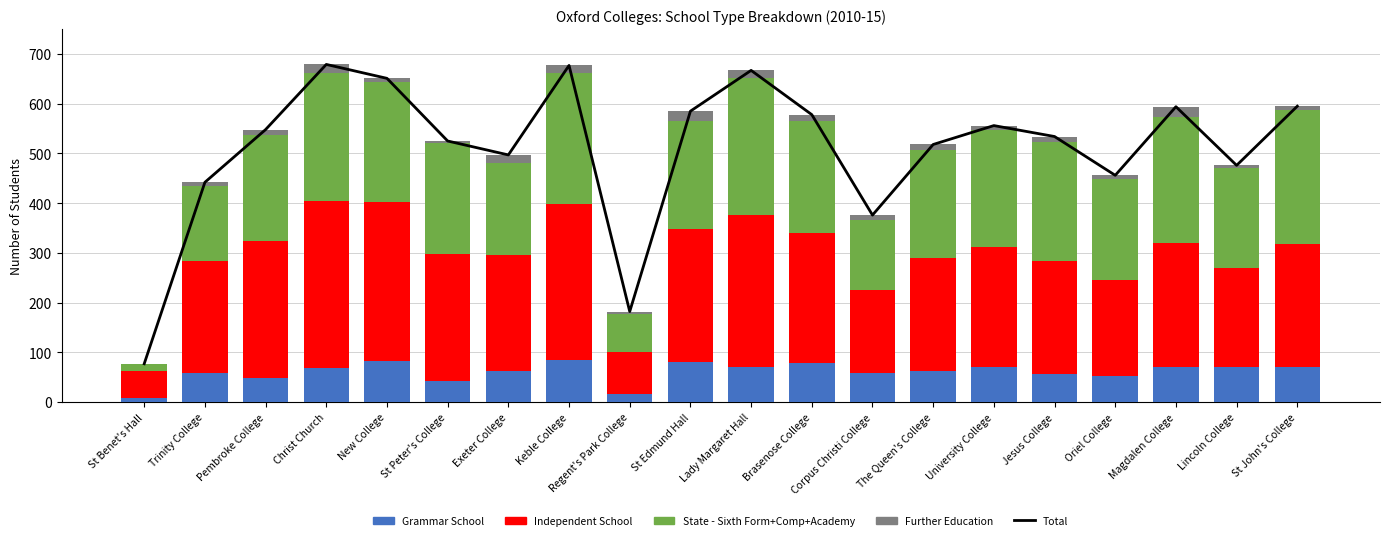

Which series has the widest spread of values?

Total